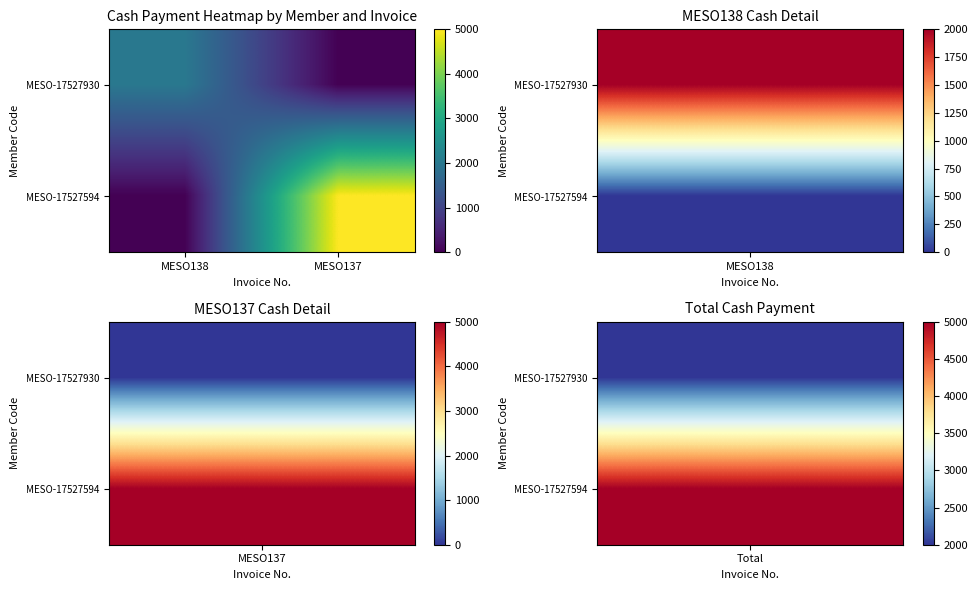

What is the total value across all series at MESO138?

2000